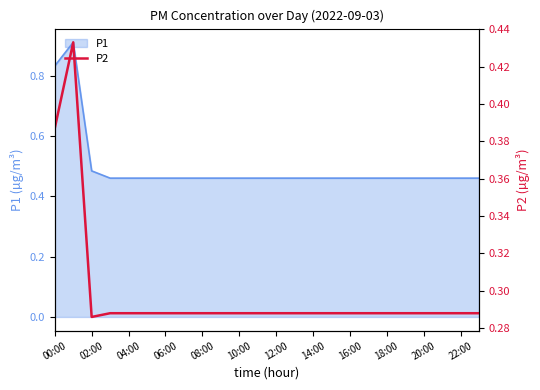

Is it true that P1 equals 0.2 at 02:00?

False